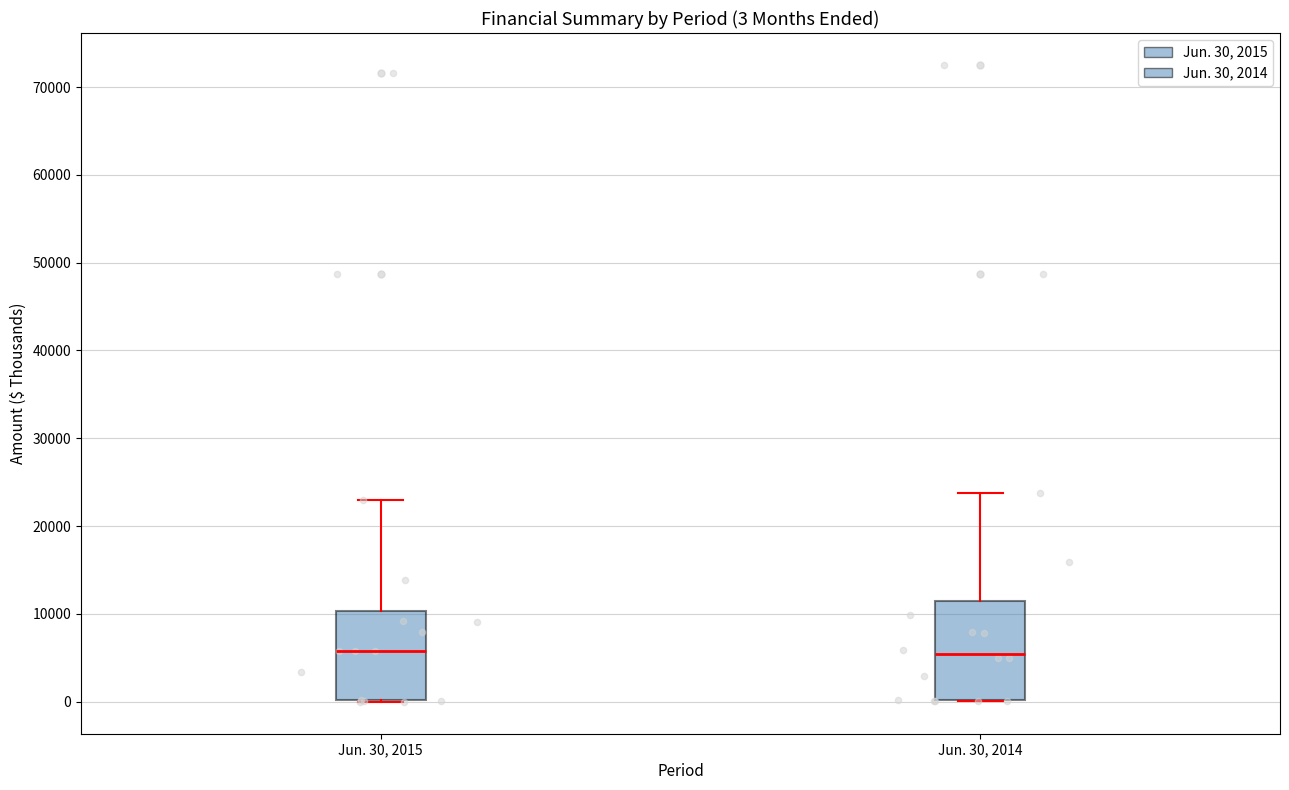

Comparing the boxes themselves (not the whiskers), which one is the tallest?

Jun. 30, 2014